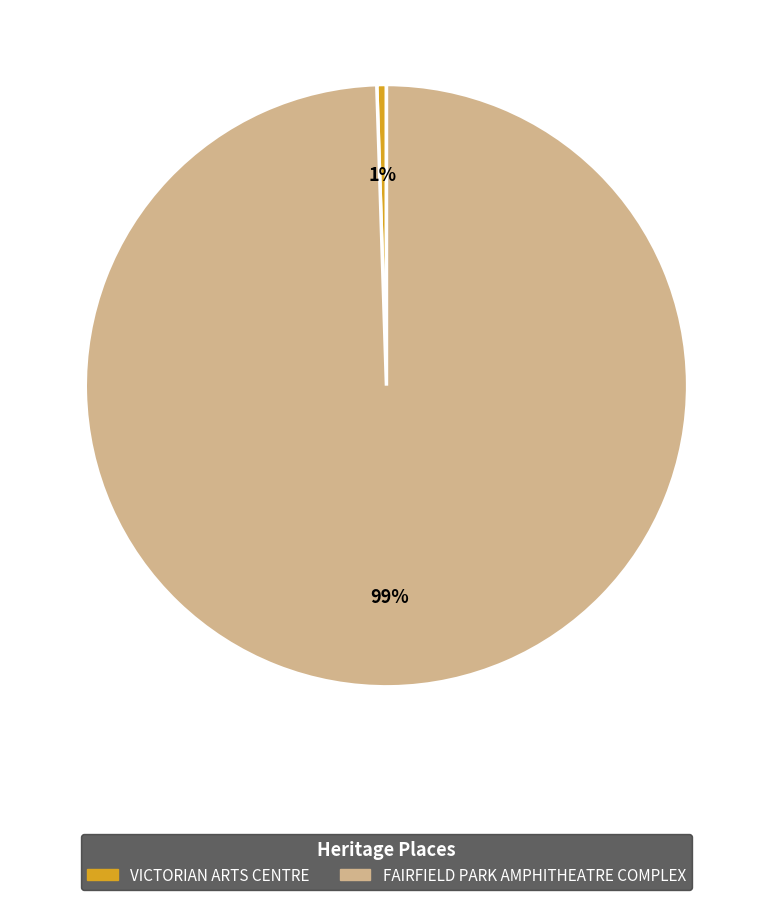

Between FAIRFIELD PARK AMPHITHEATRE COMPLEX and VICTORIAN ARTS CENTRE, which is larger?

FAIRFIELD PARK AMPHITHEATRE COMPLEX